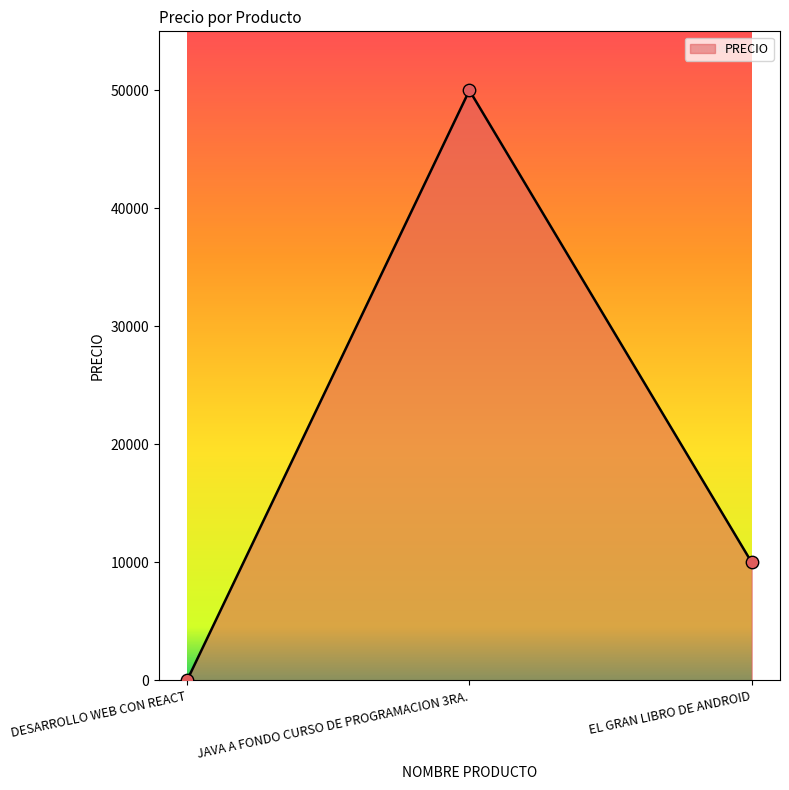

Which has a higher value, JAVA A FONDO CURSO DE PROGRAMACION 3RA. or DESARROLLO WEB CON REACT?

JAVA A FONDO CURSO DE PROGRAMACION 3RA.